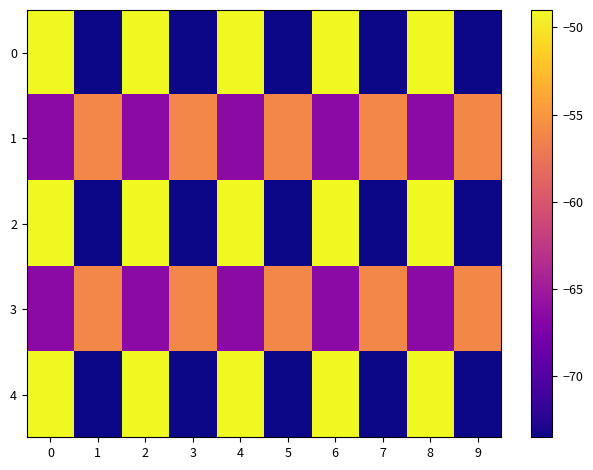

Between 4 and 3, which is larger?

4